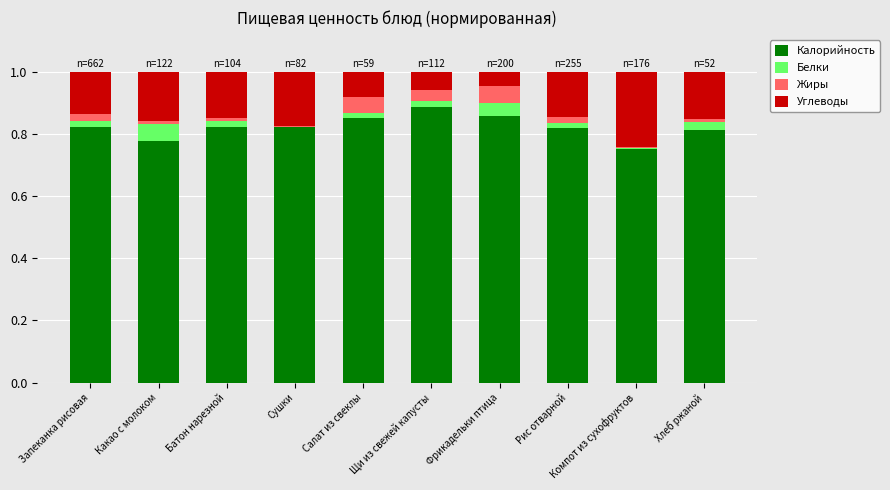

What is the sum of all Калорийность values?

8.2